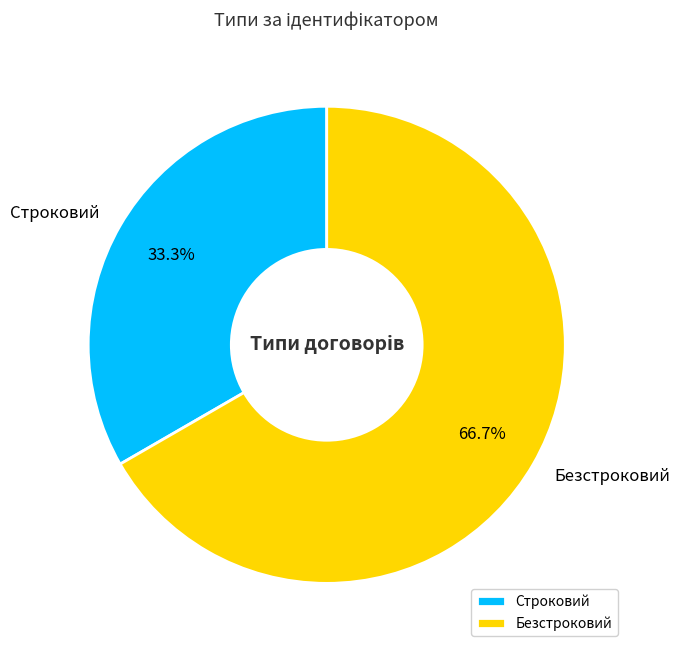

Approximately how many times larger is the value at Строковий compared to Безстроковий?

0.5